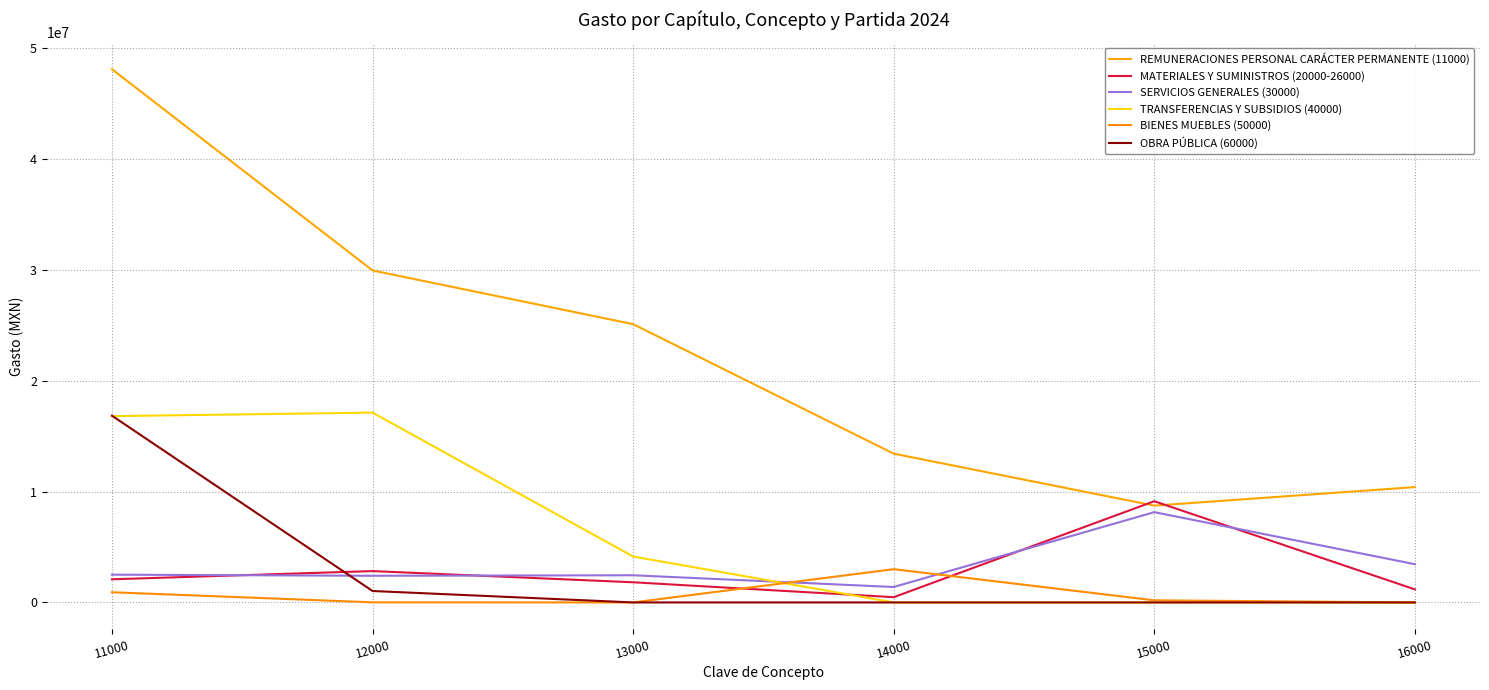

Which series changed the most between 11000 and 15000?

REMUNERACIONES PERSONAL CARÁCTER PERMANENTE (11000)